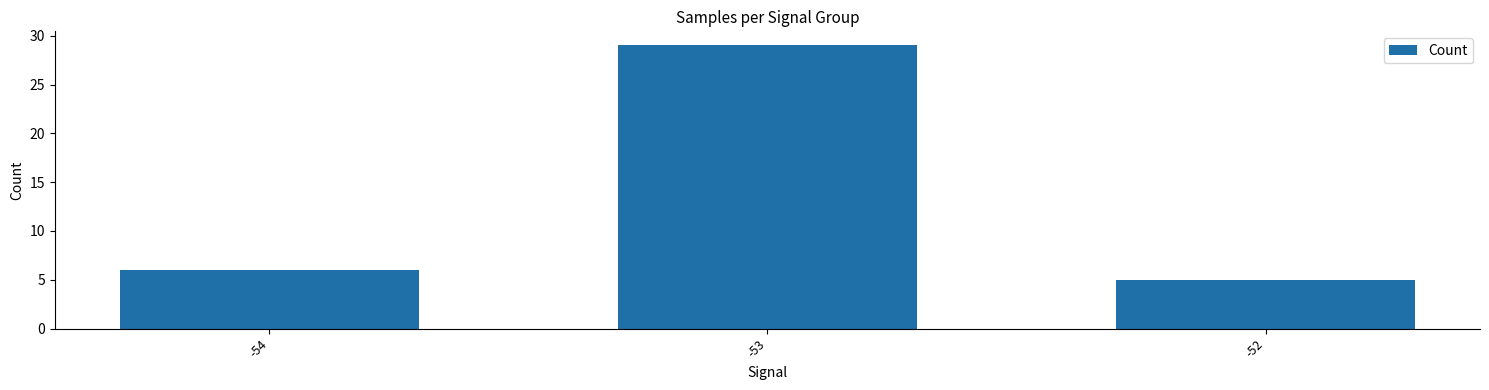

Are the bars horizontal?

No